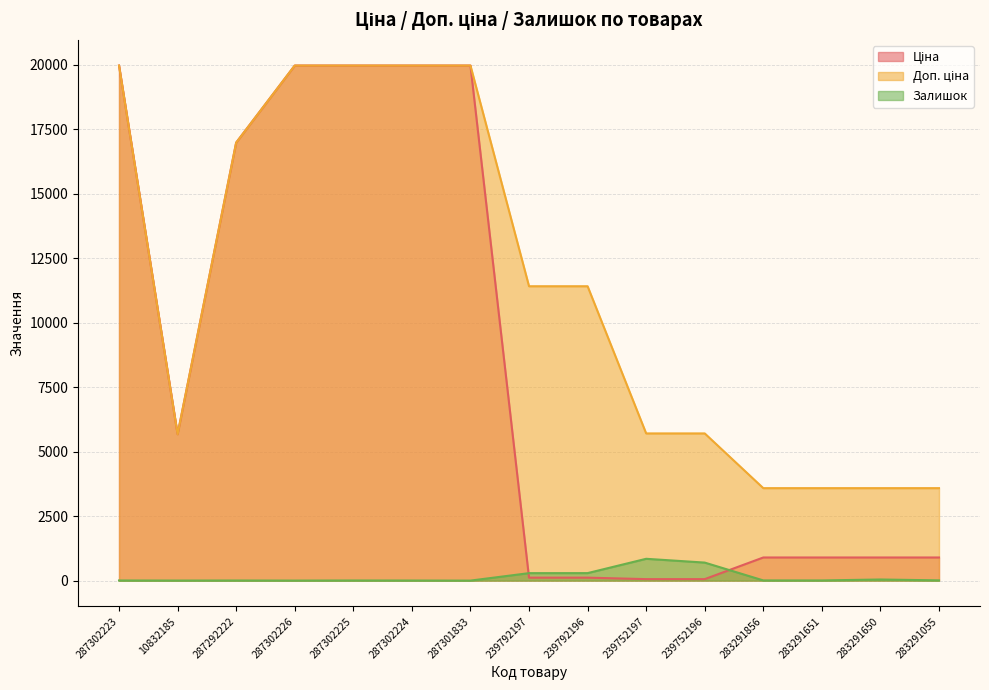

Rank the categories by Залишок value from lowest to highest.

287301833, 287302226, 10832185, 287302224, 287292222, 287302223, 287302225, 283291651, 283291856, 283291055, 283291650, 239792197, 239792196, 239752196, 239752197